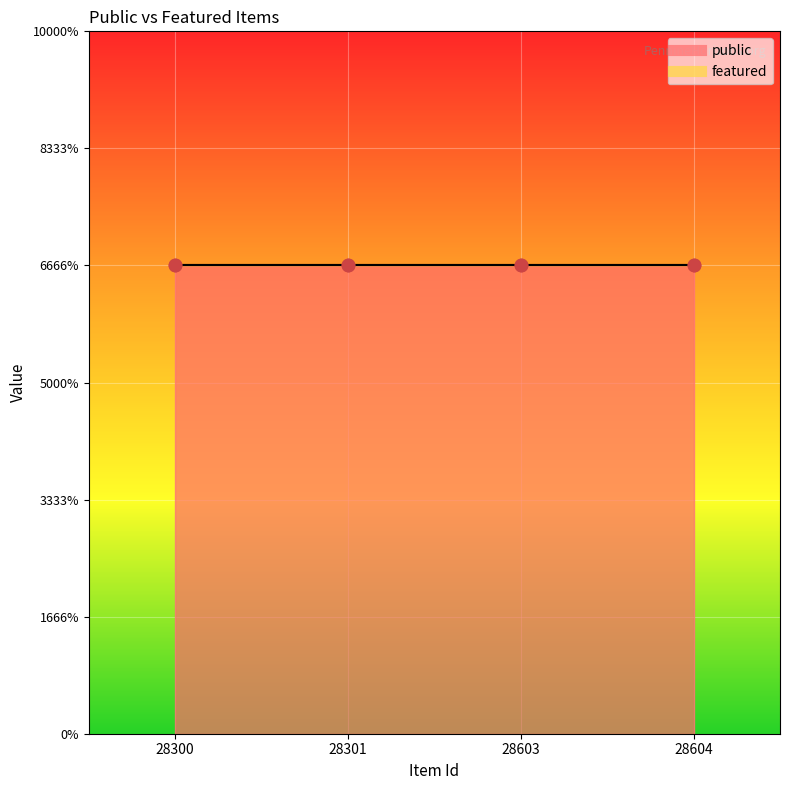

Is the value of featured at 28301 greater than the value of public at 28604?

No